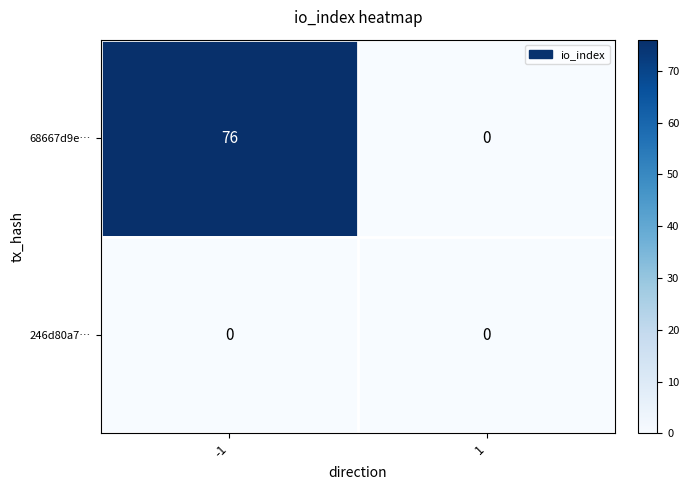

Reading left to right, extract all data points from this chart.

68667d9e…: -1=76	1=0
246d80a7…: -1=0	1=0